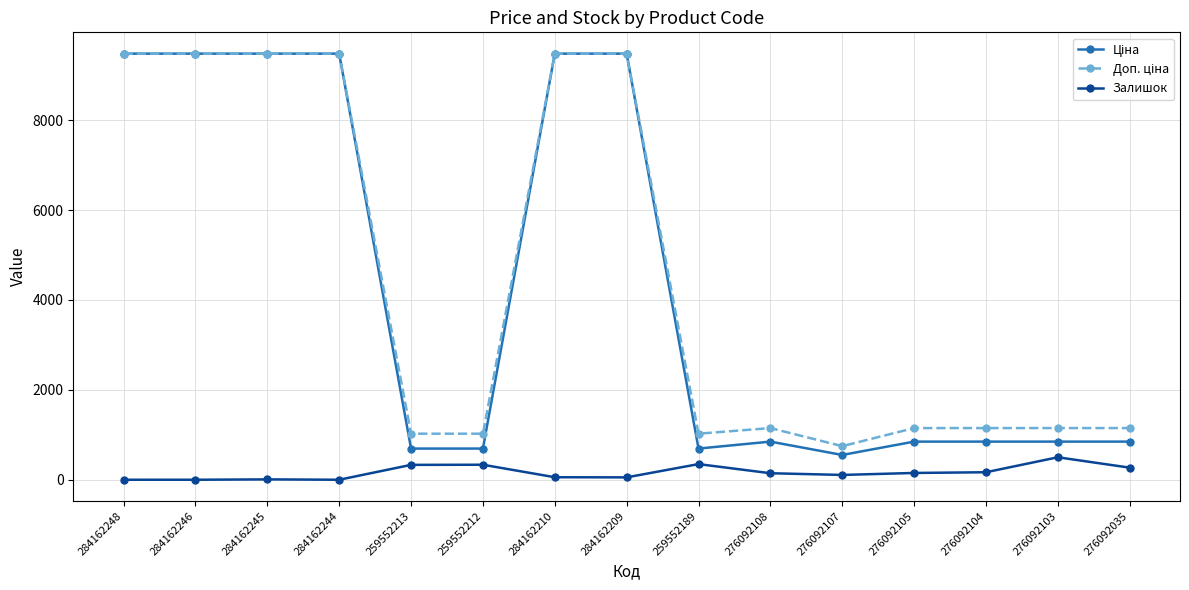

Is it true that Залишок equals 269.0 at 276092035?

True